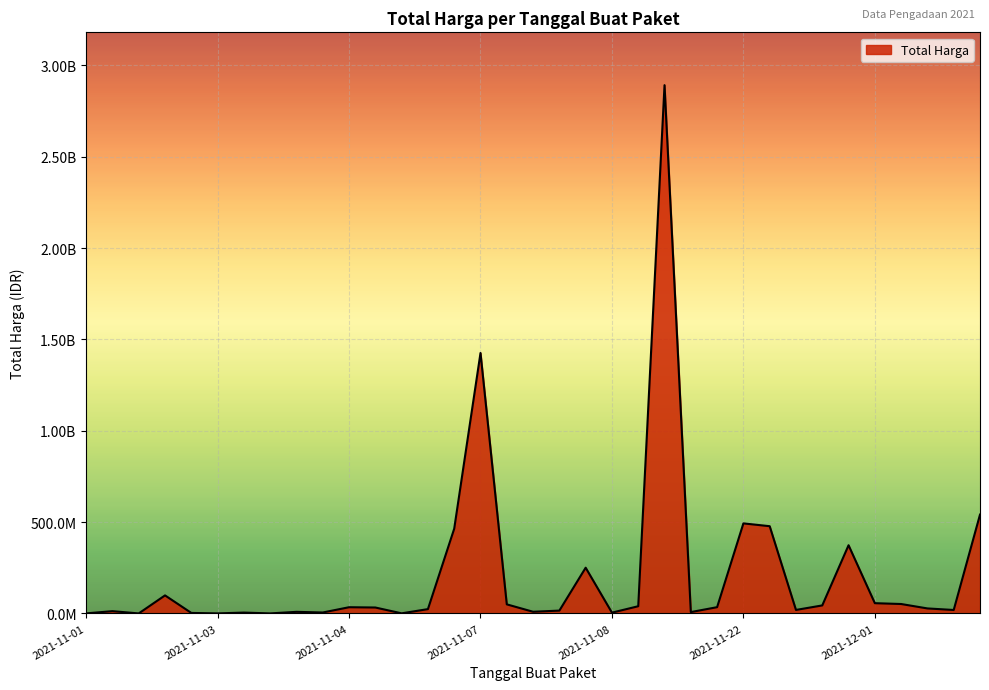

Is this an area chart (filled region under the line)?

Yes